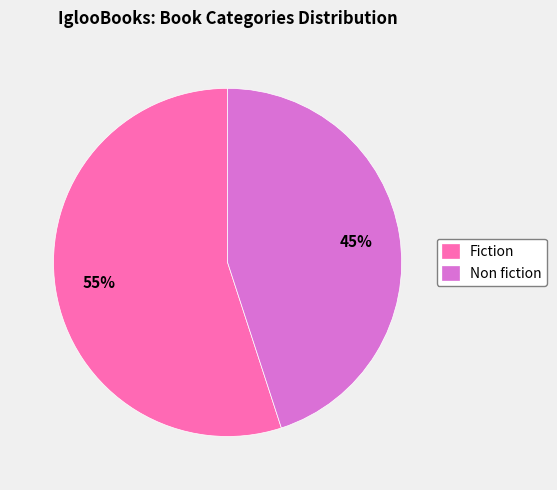

To the nearest percent, what portion does Fiction represent?

55%